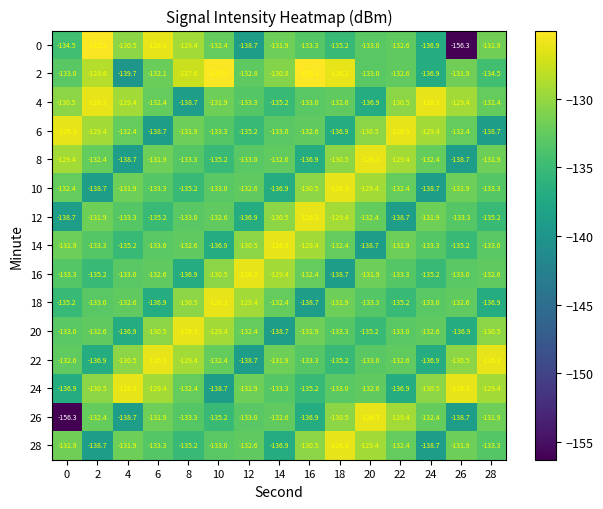

The value of 26 at 18 is -130.5. True or false?

True